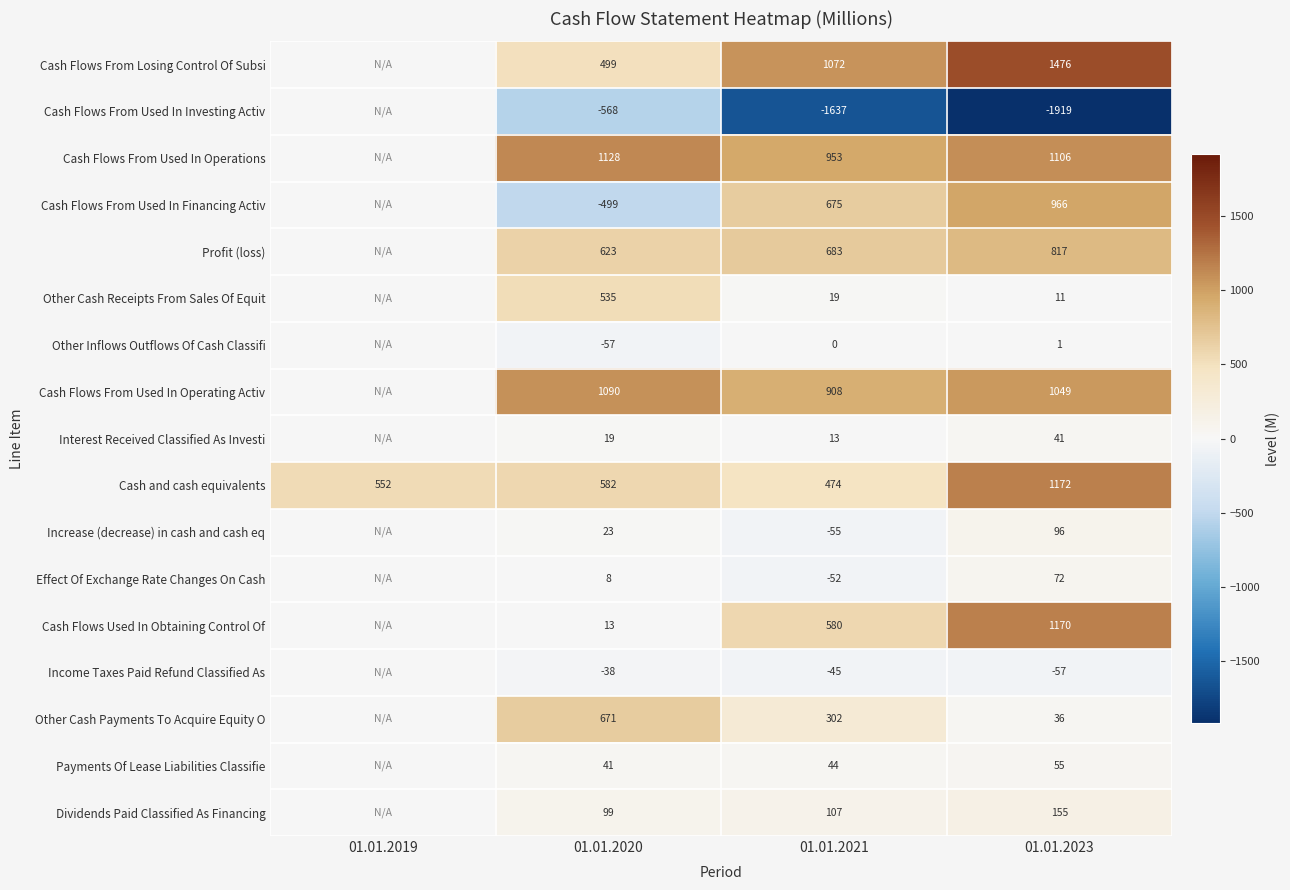

Is the value of Other Cash Payments To Acquire Equity O at 01.01.2023 greater than the value of Other Inflows Outflows Of Cash Classifi at 01.01.2021?

Yes